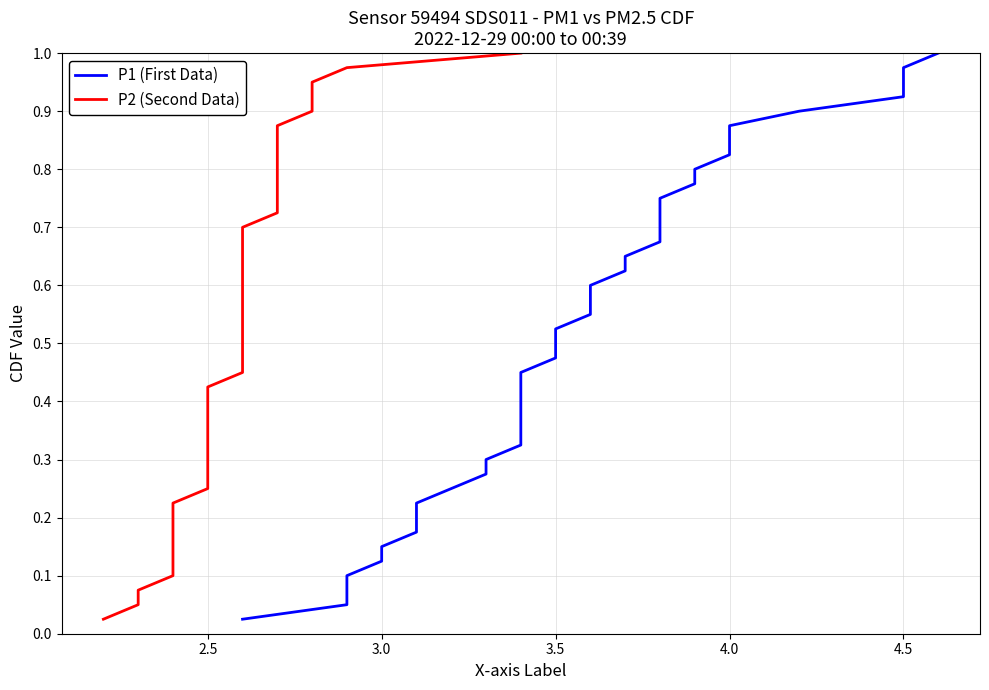

True or false: P1 (First Data) and P2 (Second Data) cross at least once.

False